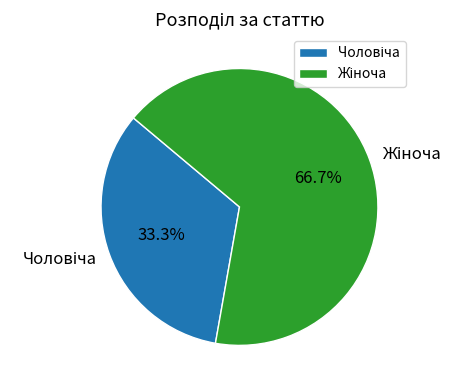

Count the number of slices in the pie.

2